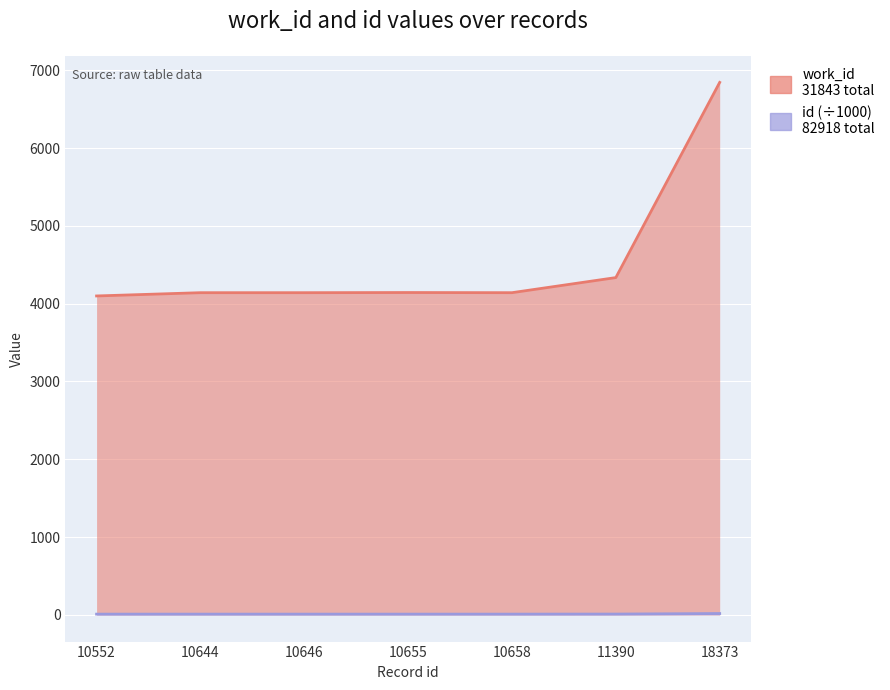

Which series has the largest total across all categories?

work_id